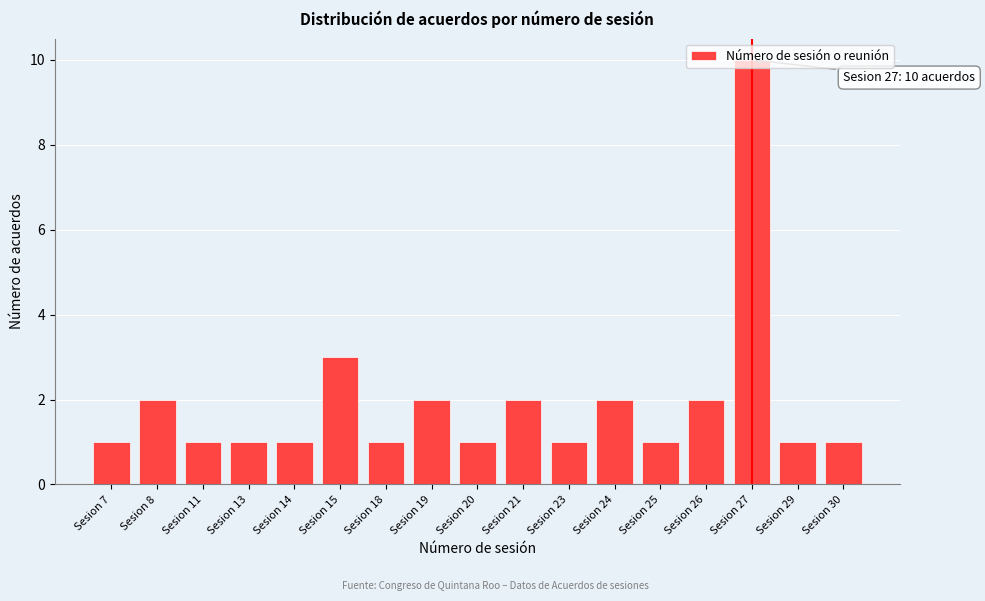

What is the value of the 14th bar from the left?

2